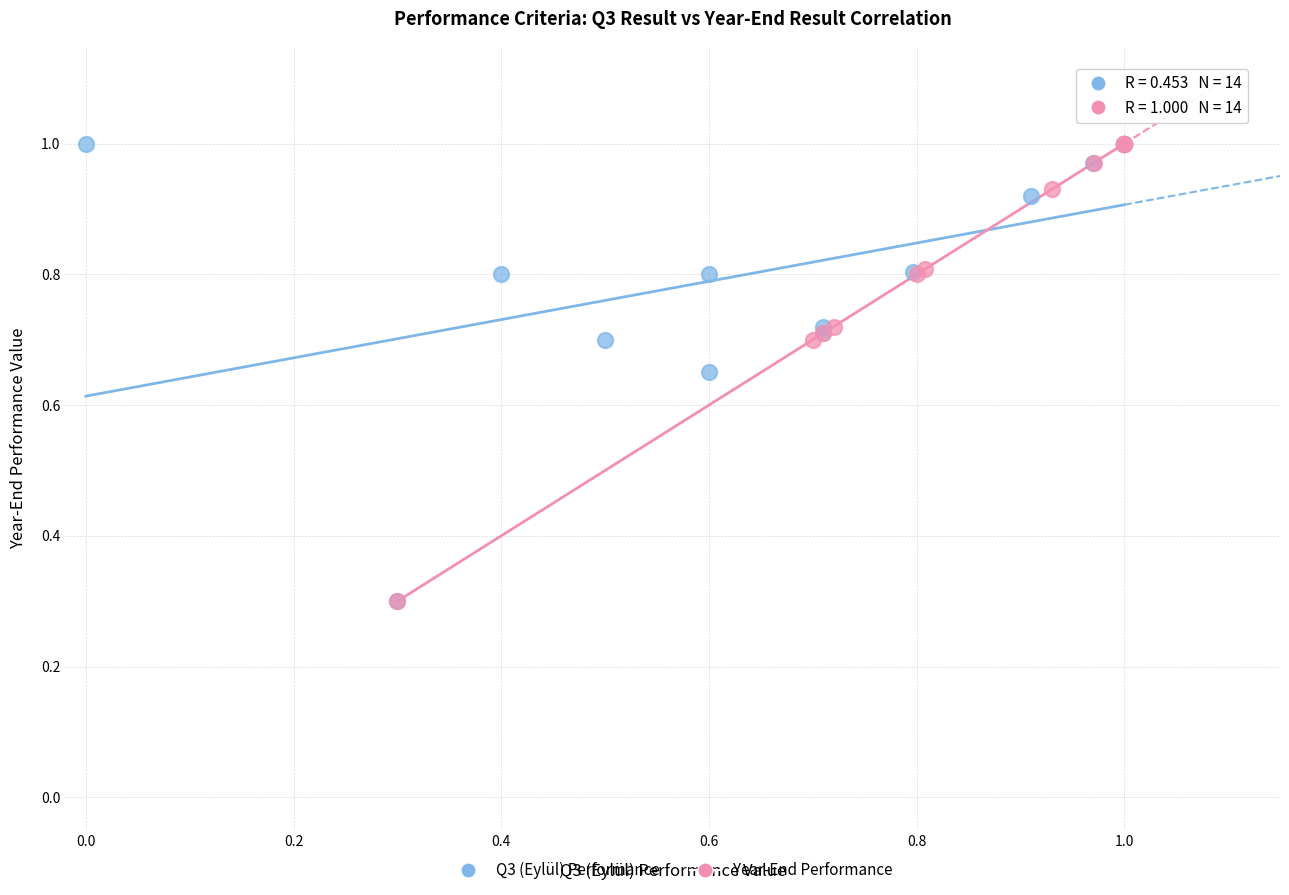

What are all the series names shown in the legend?

Q3 (Eylül) Performance, Year-End Performance